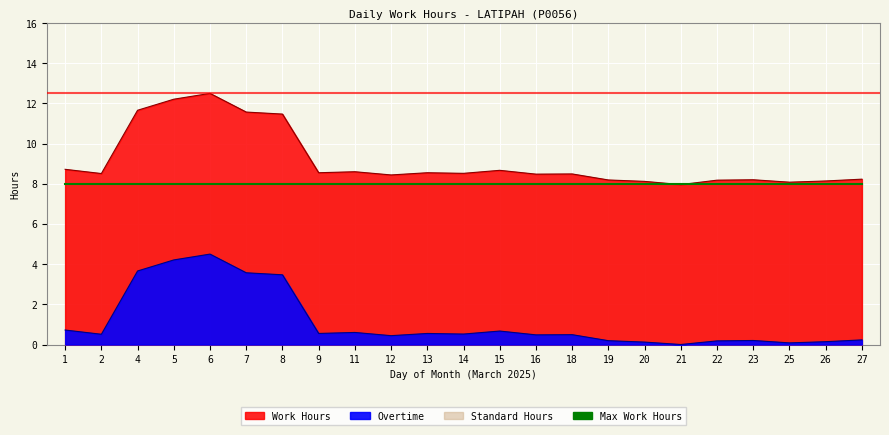

Count the number of categories in the chart.

23